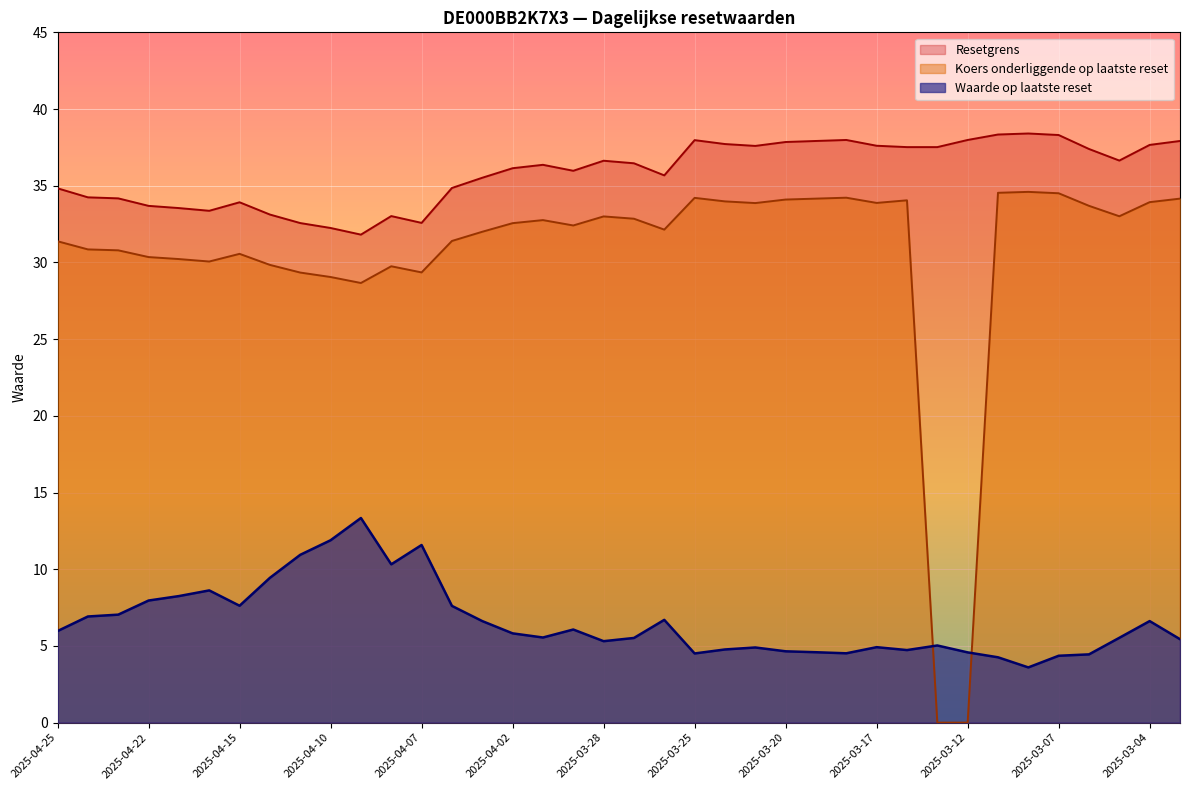

How many series are shown in this chart?

3